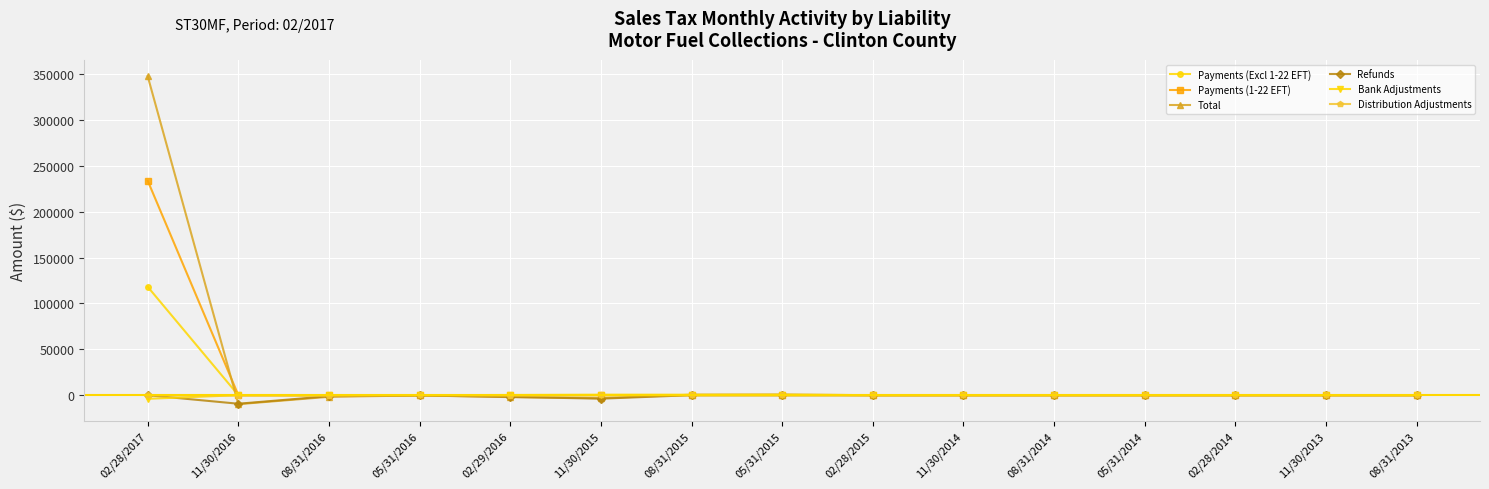

At which category does the chart reach its peak across all series?

02/28/2017